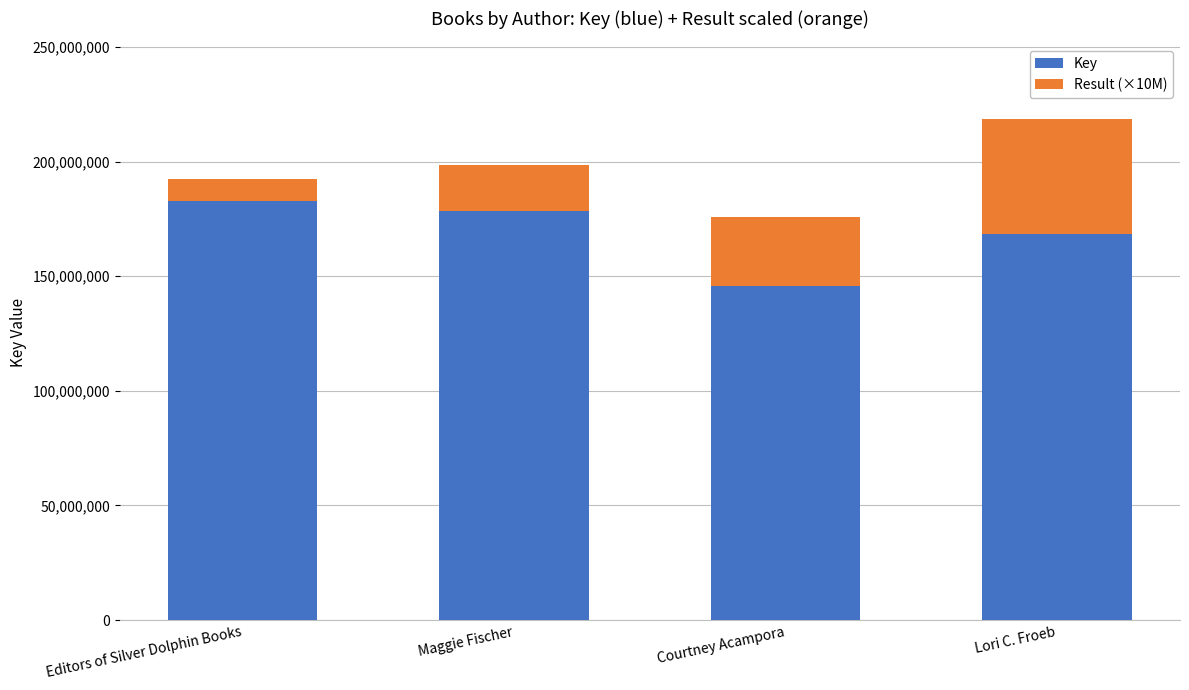

At which label does Key reach its minimum?

Courtney Acampora